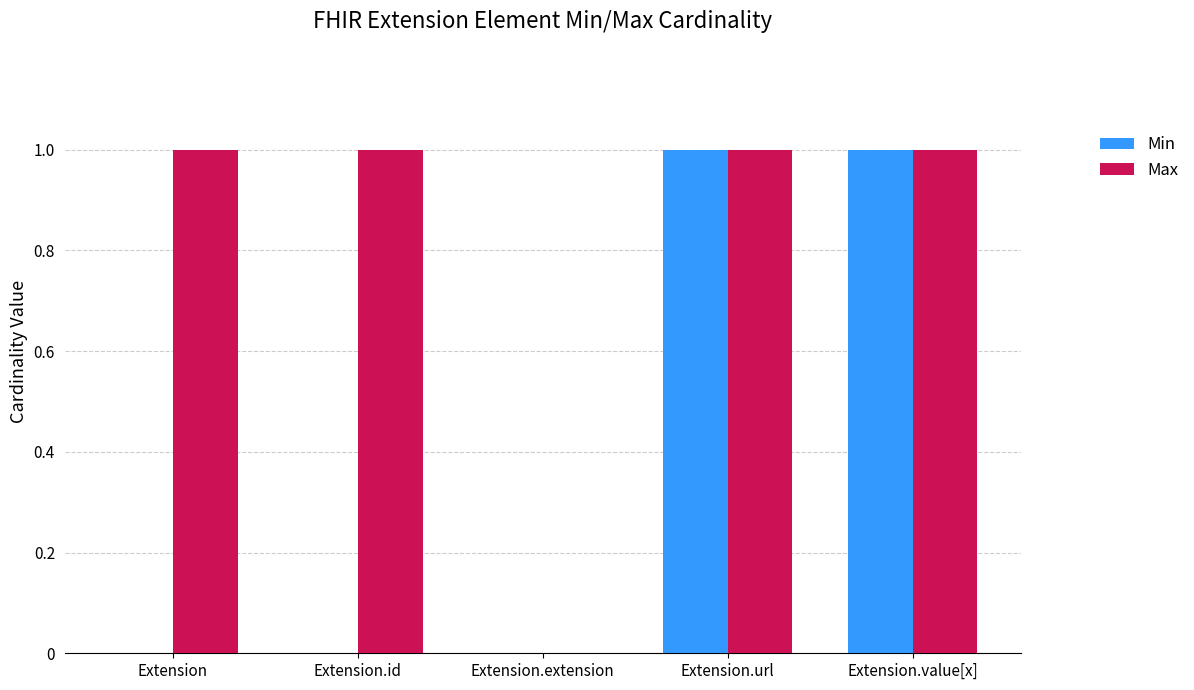

What is the sum of the Max values at Extension.url and Extension.id?

2